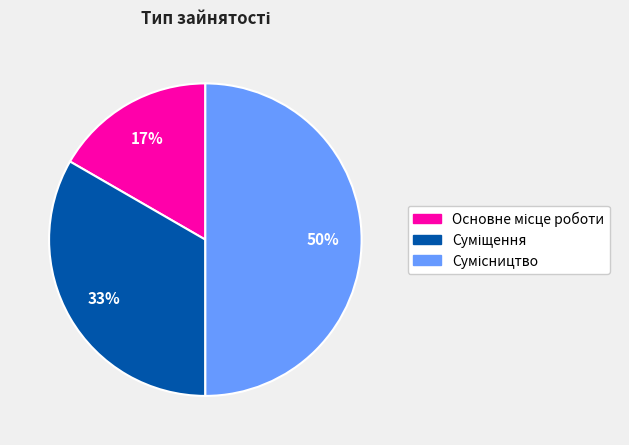

To the nearest percent, what is the average slice percentage?

33%